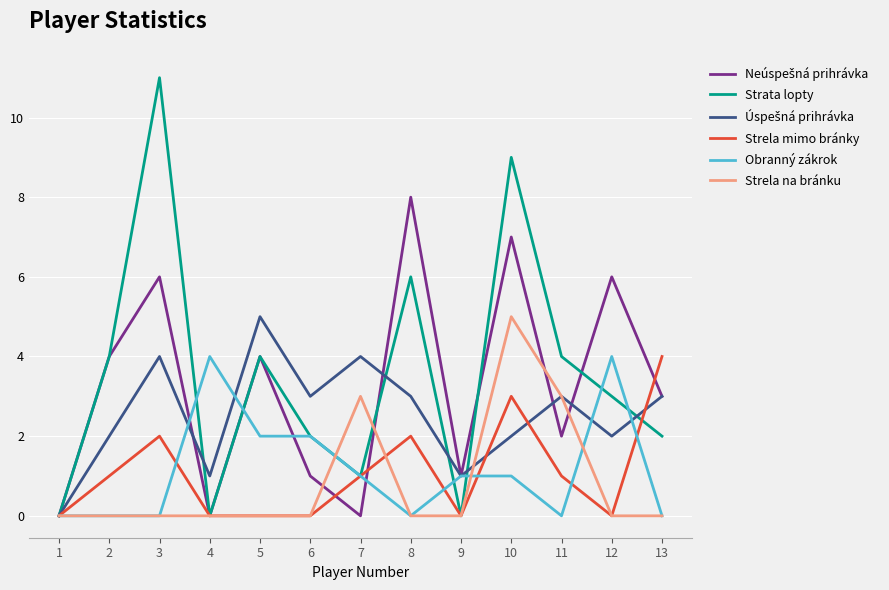

Which label corresponds to the largest value in the chart?

3